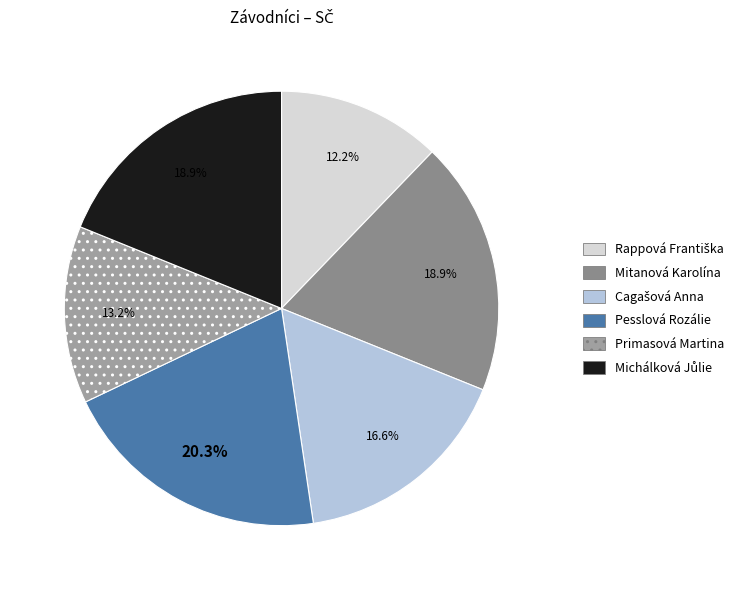

Count the number of slices in the pie.

6